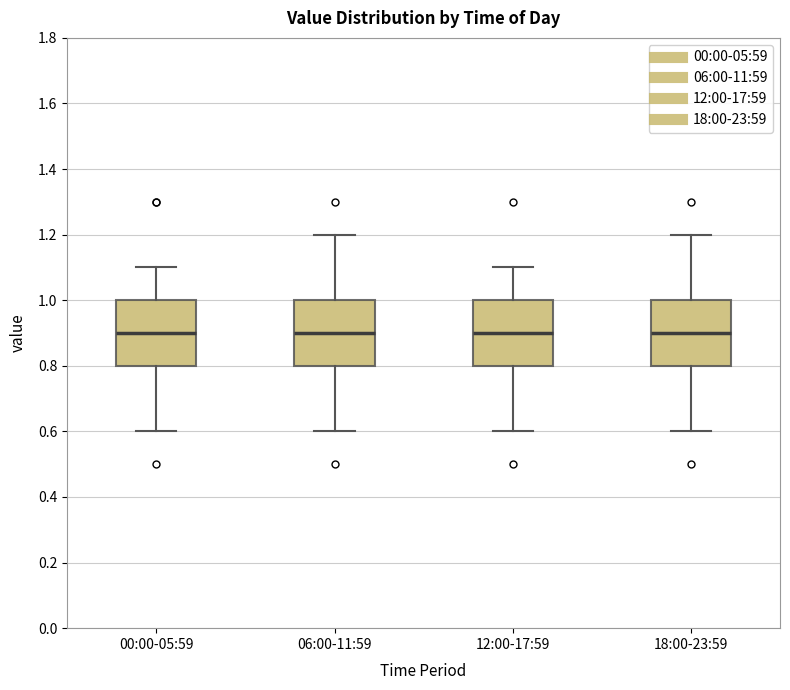

Where does the upper whisker of the box for 18:00-23:59 end on the y-axis? The values are not printed on the chart, so give them approximately, as read against the axis.

1.2